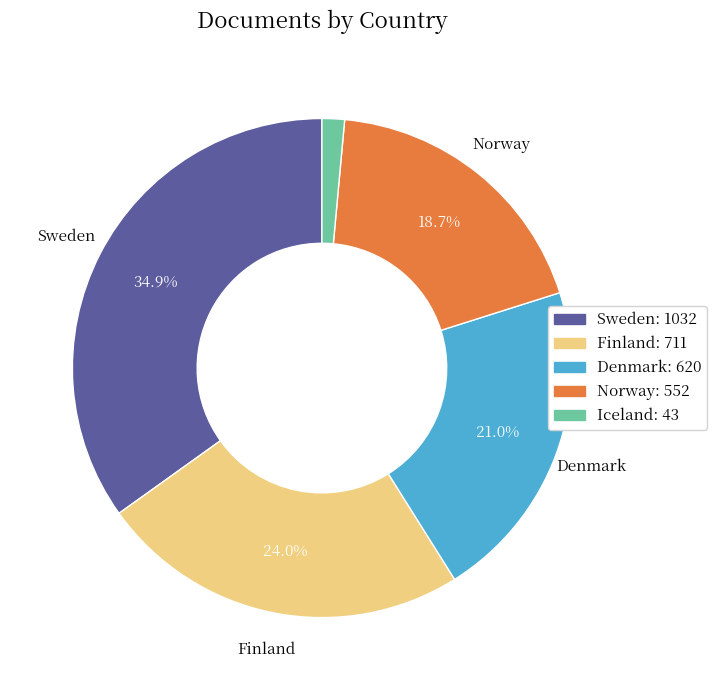

Approximately how many times larger is the value at Denmark compared to Finland?

0.9